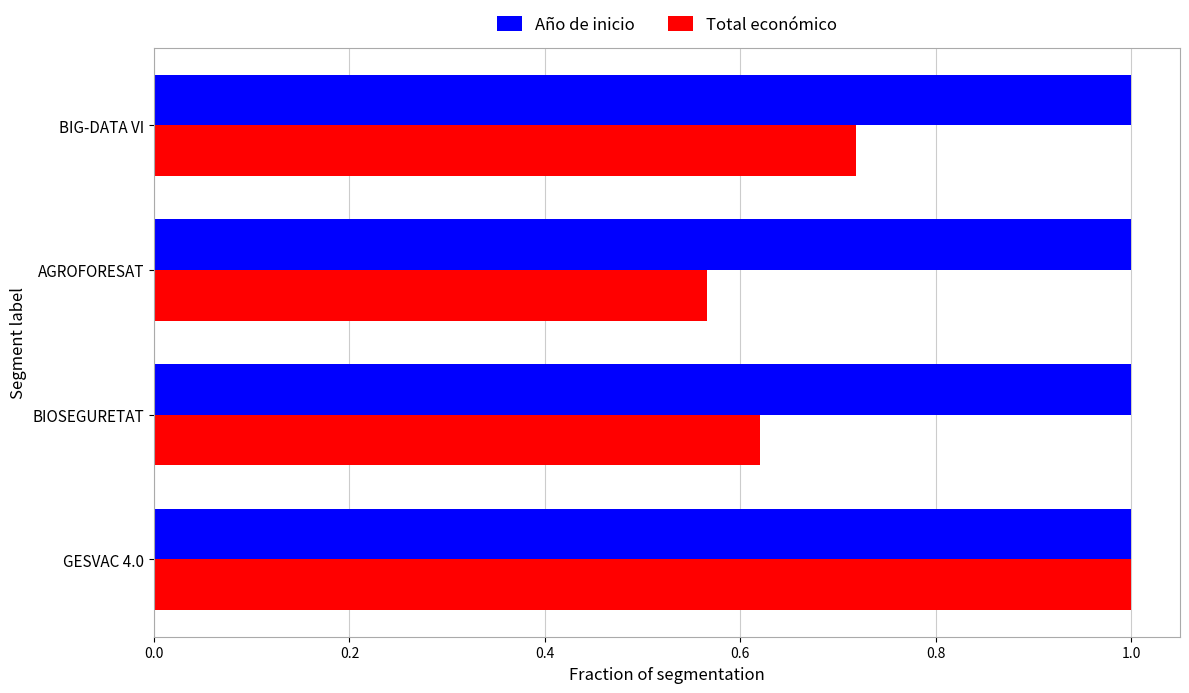

Rank the series by their average value, from highest to lowest.

Año de inicio, Total económico